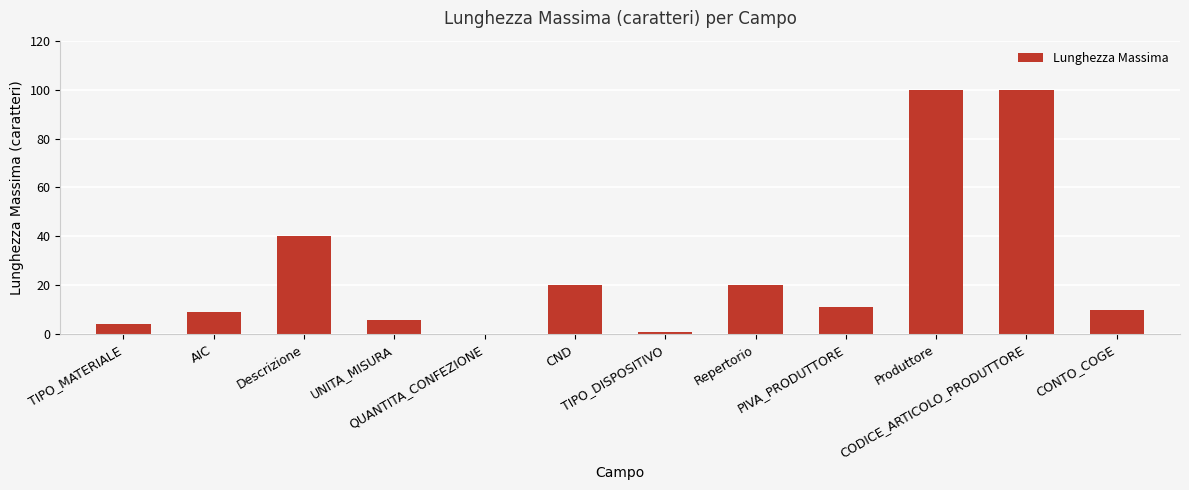

How many values are above zero?

11